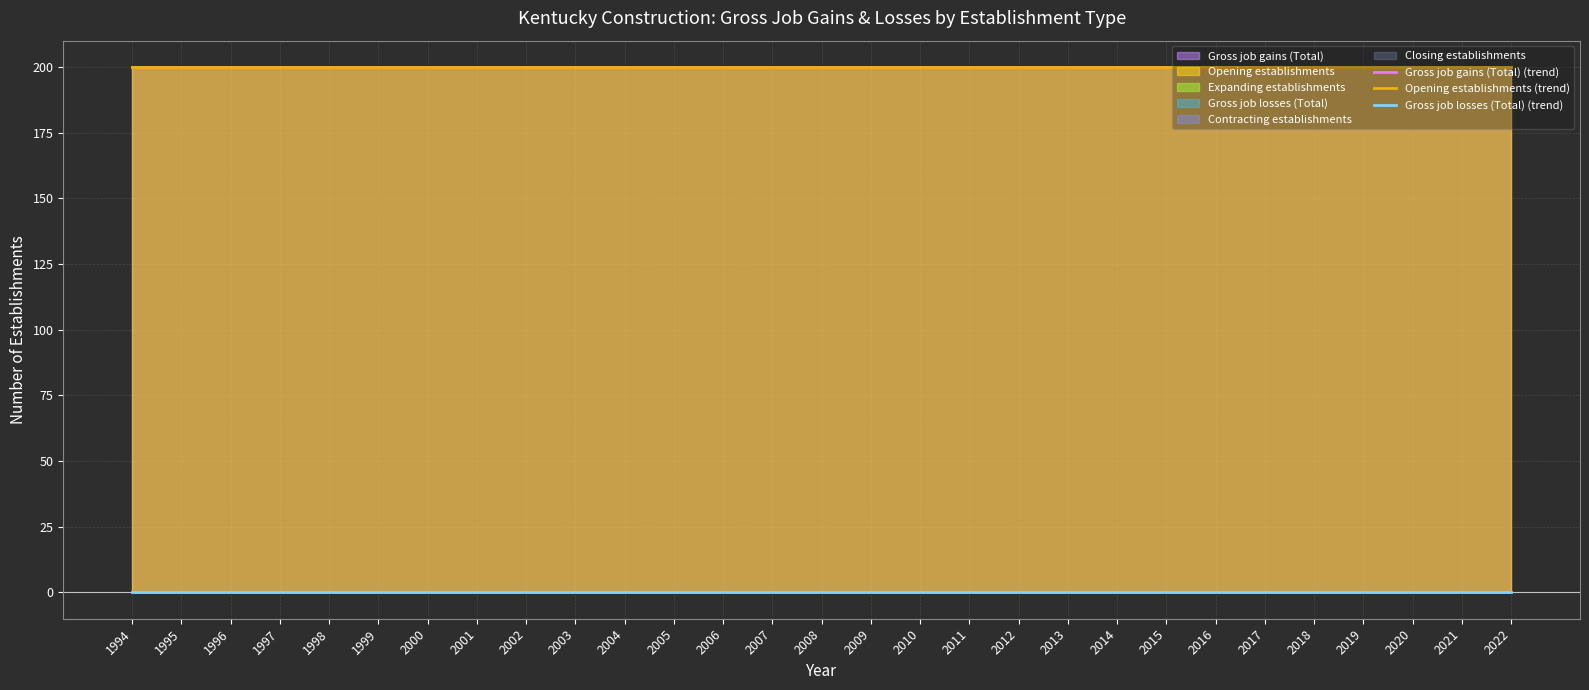

True or false: Gross job gains (Total) (trend) has more than 0 points higher than both neighbors.

False